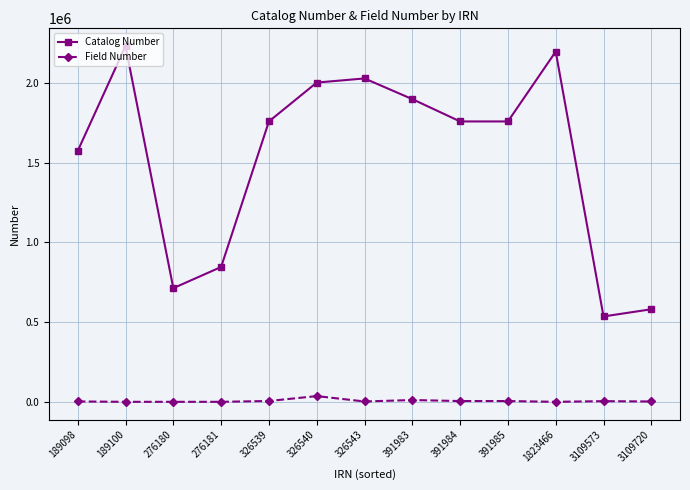

At how many categories does at least one series exceed 623473?

11